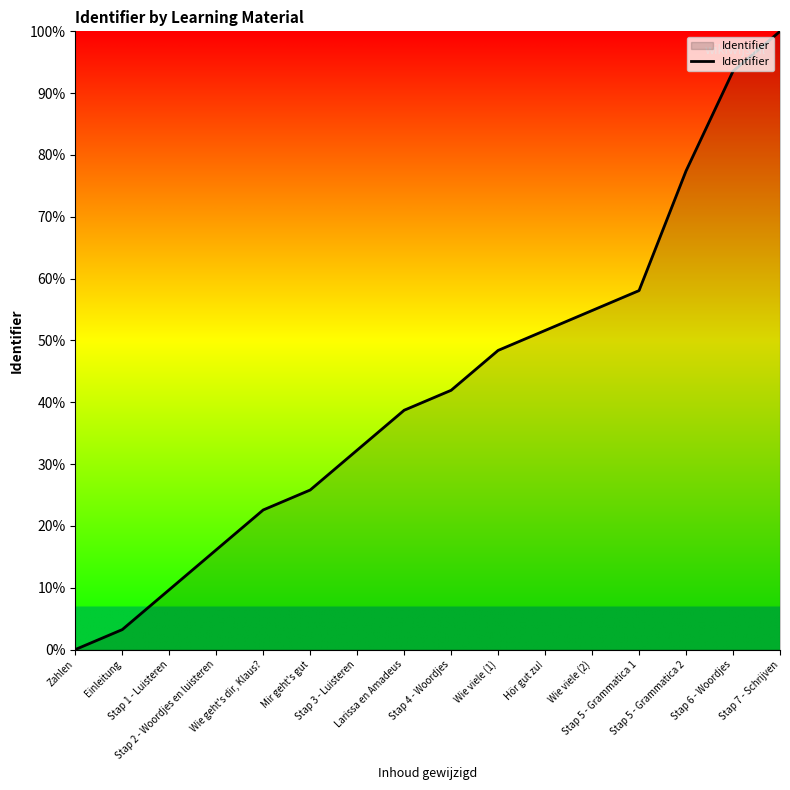

What is the difference between the maximum and minimum values?

100.0